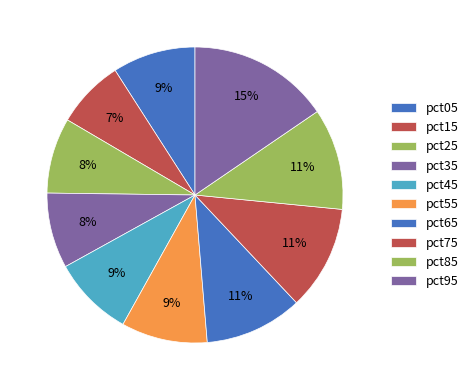

How many slices are in this pie chart?

10